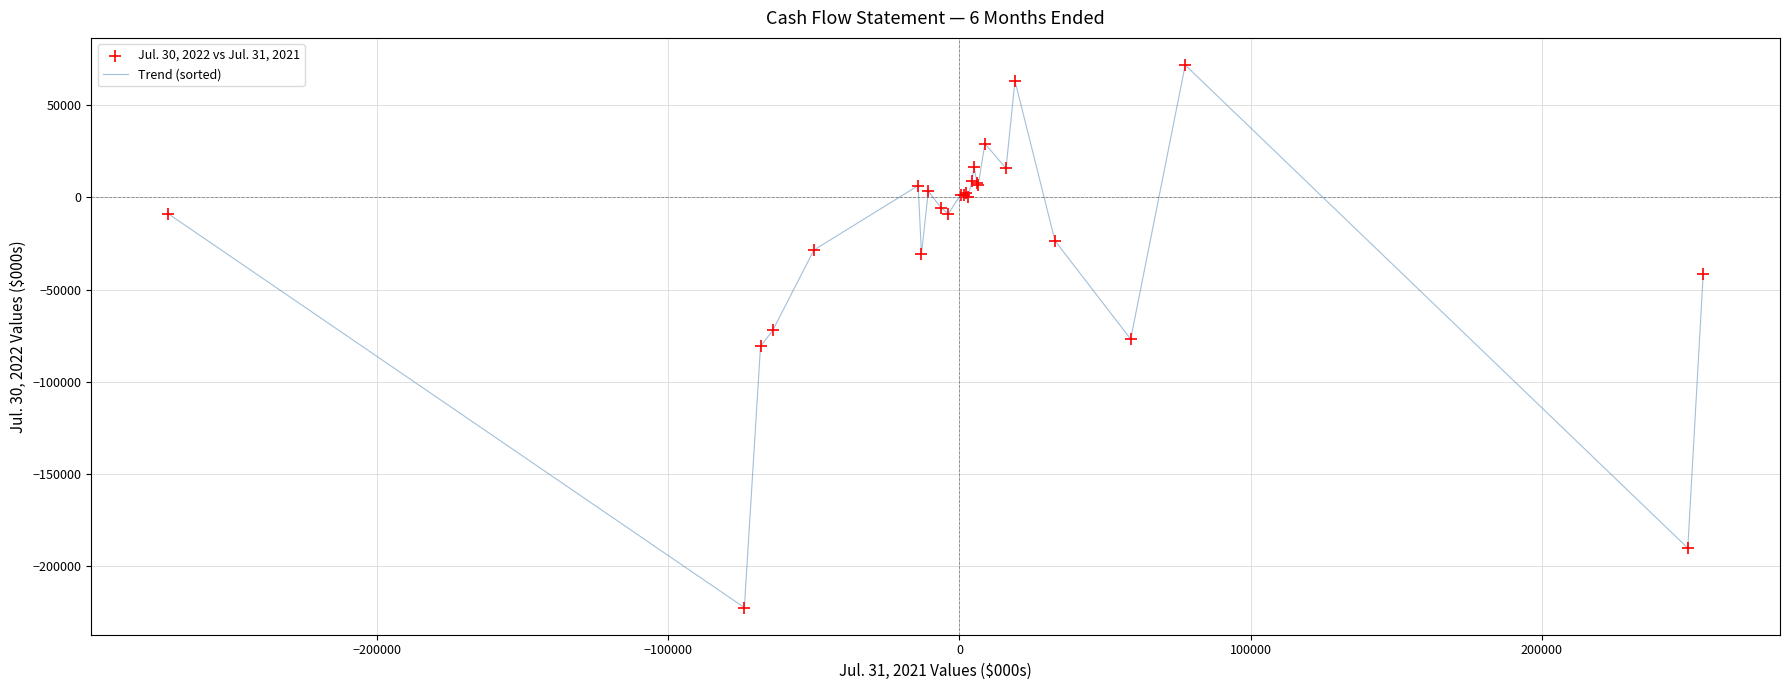

What is the difference between the maximum and minimum values?

294812